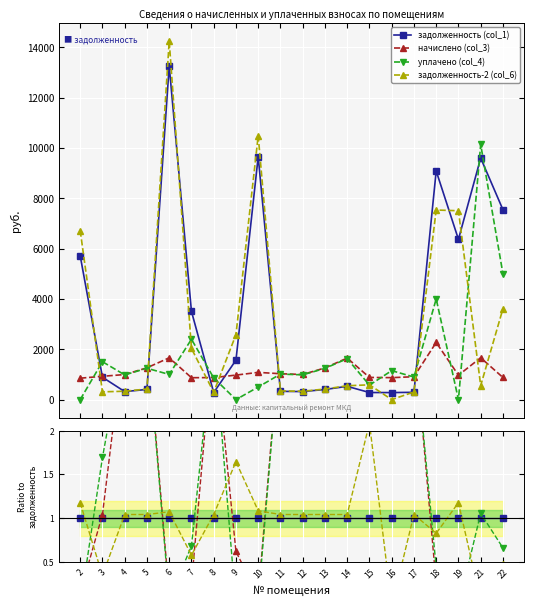

Is this an area chart (filled region under the line)?

No